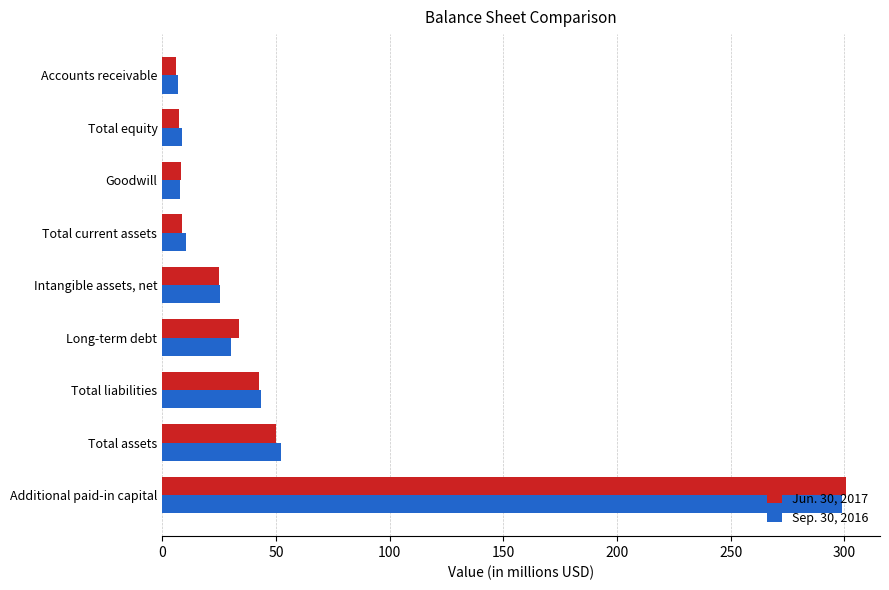

Which series has the widest spread of values?

Jun. 30, 2017